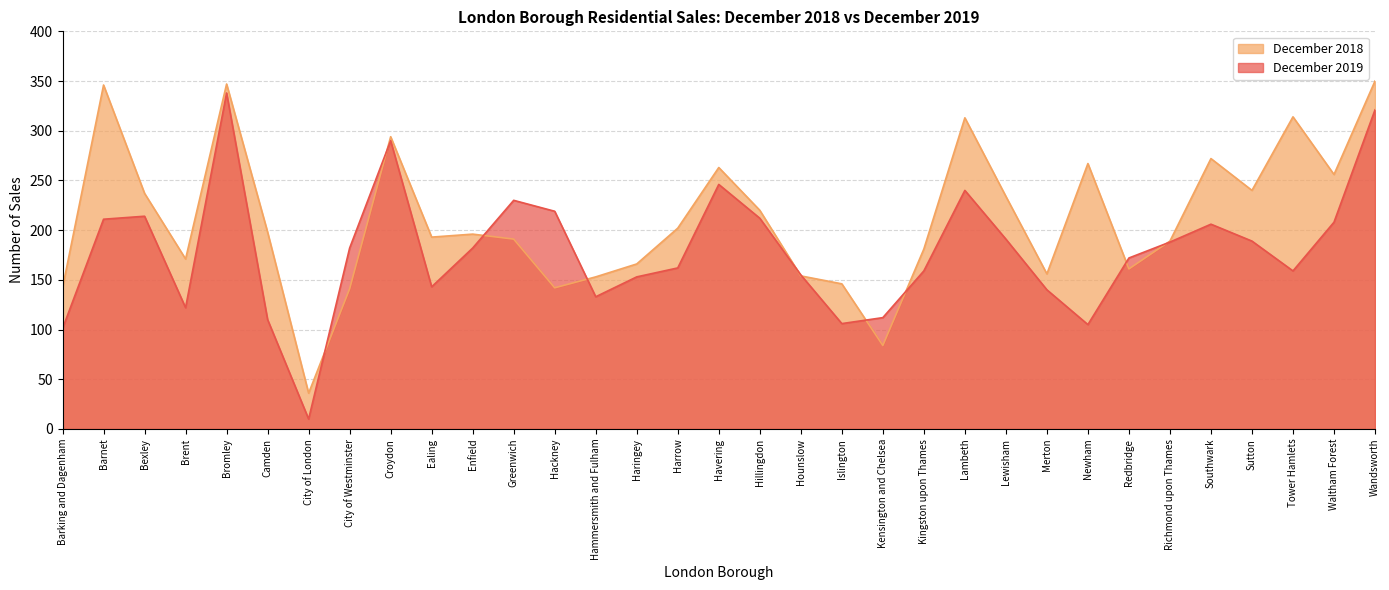

What is the sum of all December 2018 values?

6955